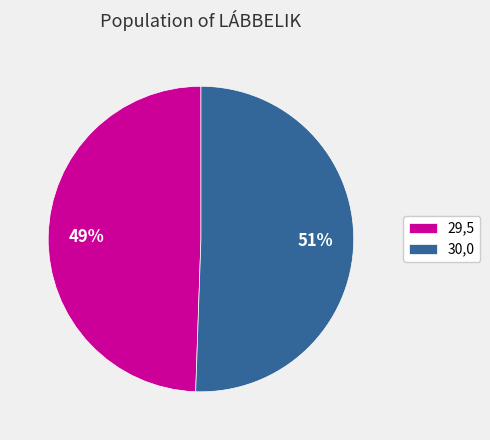

Which has a higher value, 30,0 or 29,5?

30,0